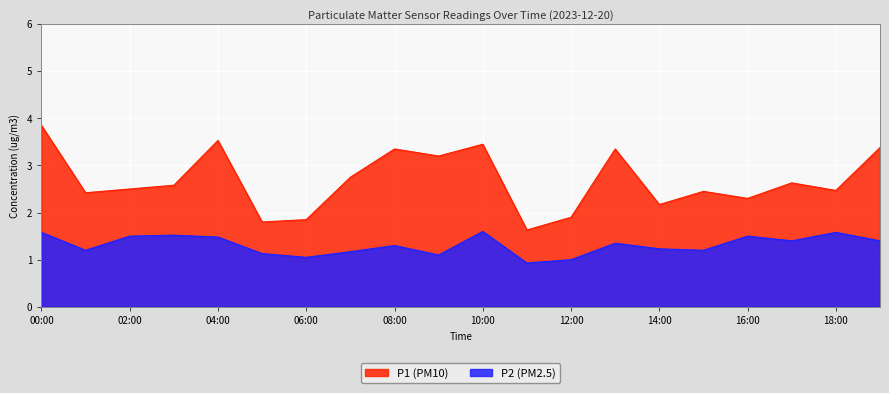

What is the label of the 2nd point from the right?

18:00